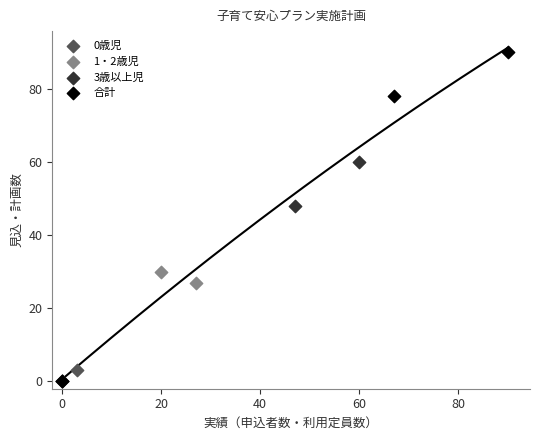

Which series has the largest Y range (max minus min)?

合計